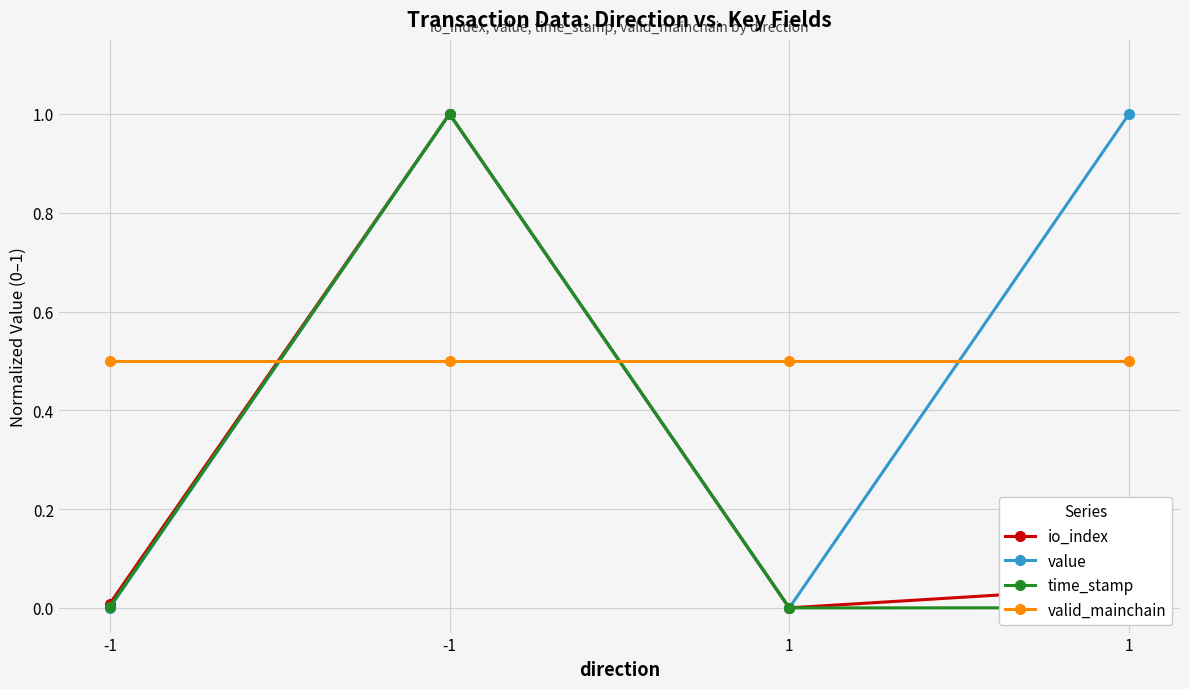

What is the maximum value shown in the chart?

1.0